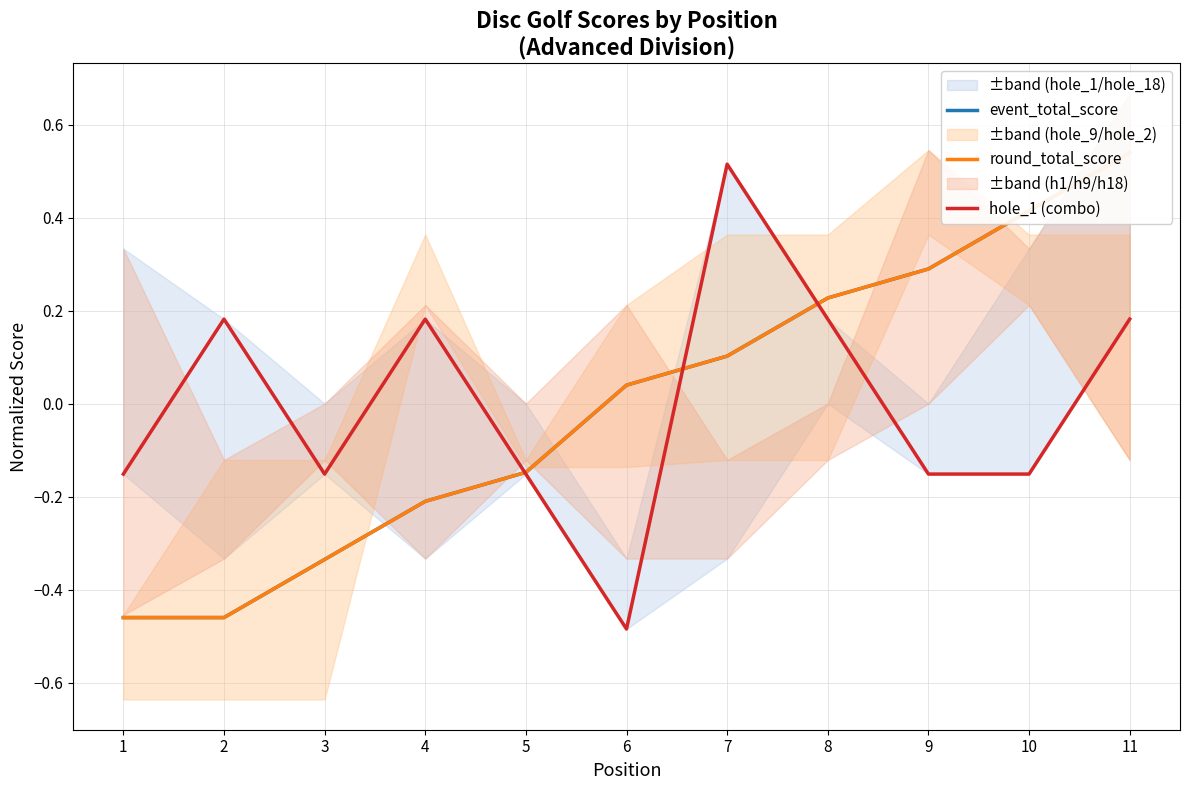

What is the difference between the second highest and minimum values in the round_total_score series?

0.9